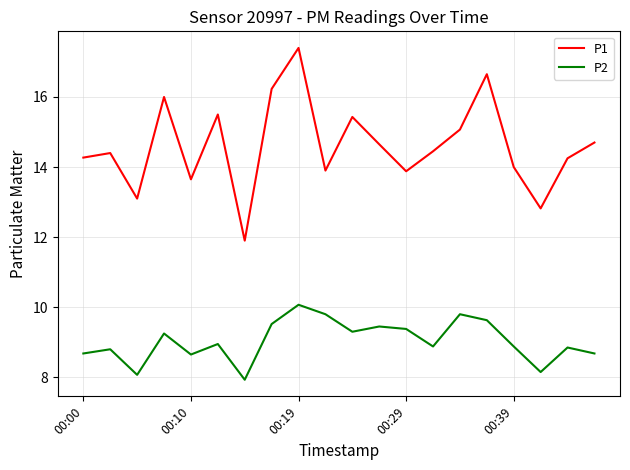

What is the lowest value of the P1 series?

11.9